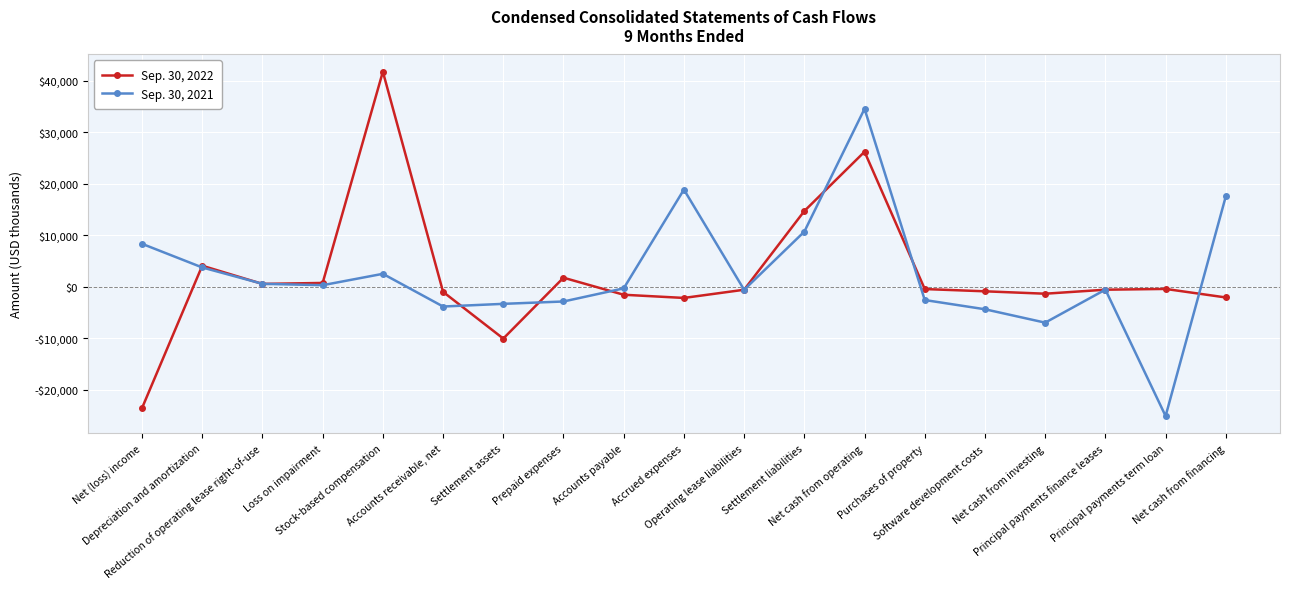

List the series in order of their peak value, lowest first.

Sep. 30, 2021, Sep. 30, 2022